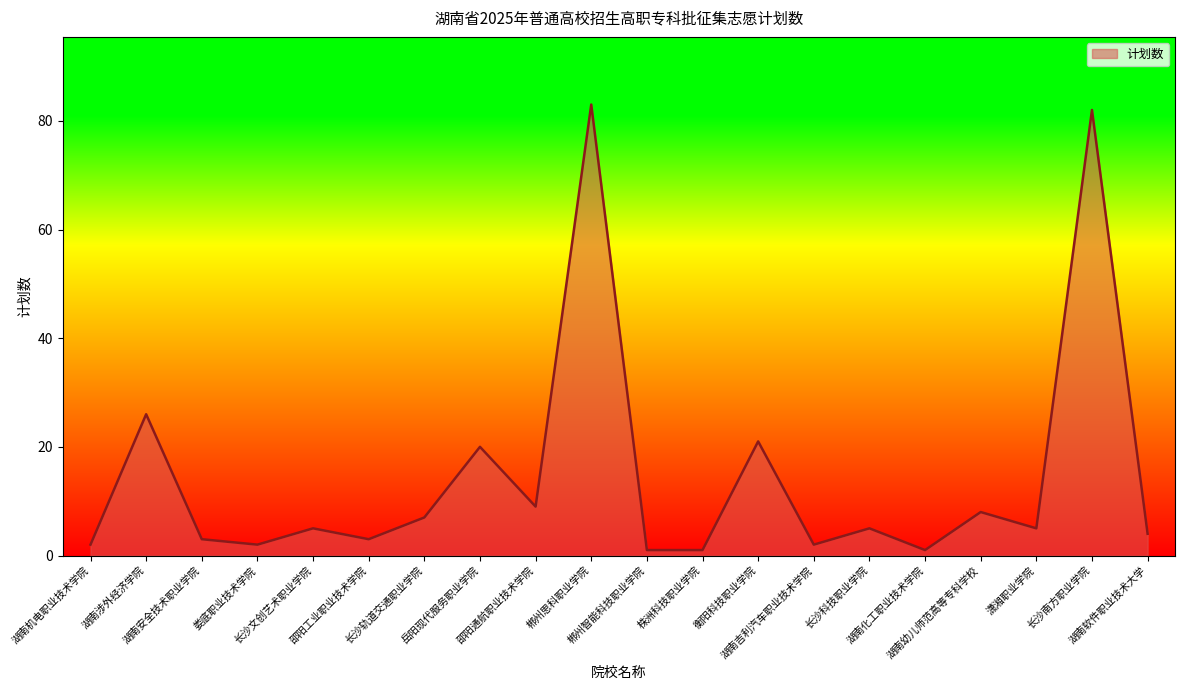

What is the maximum value shown in the chart?

83